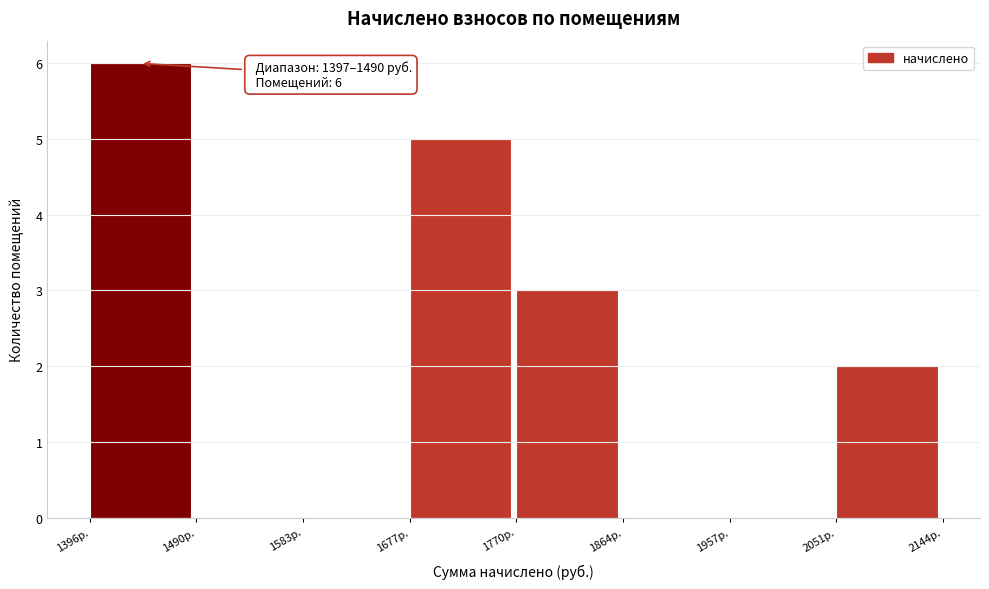

Which range on the x-axis has the tallest bar?

1400 to 1490